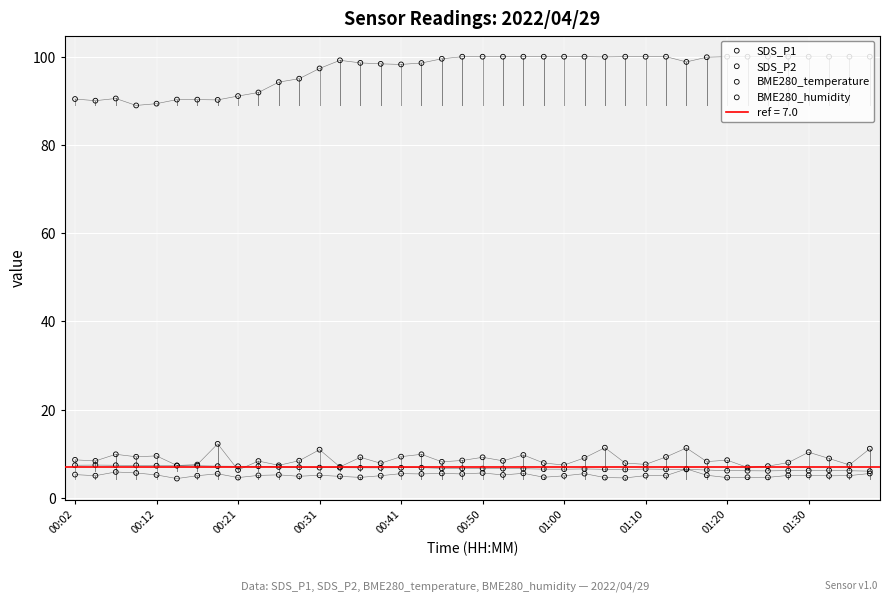

Which series has the largest total across all categories?

BME280_humidity